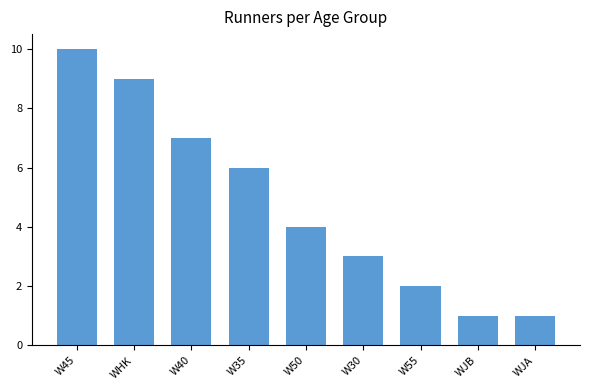

At which label does the data first exceed 4?

W45